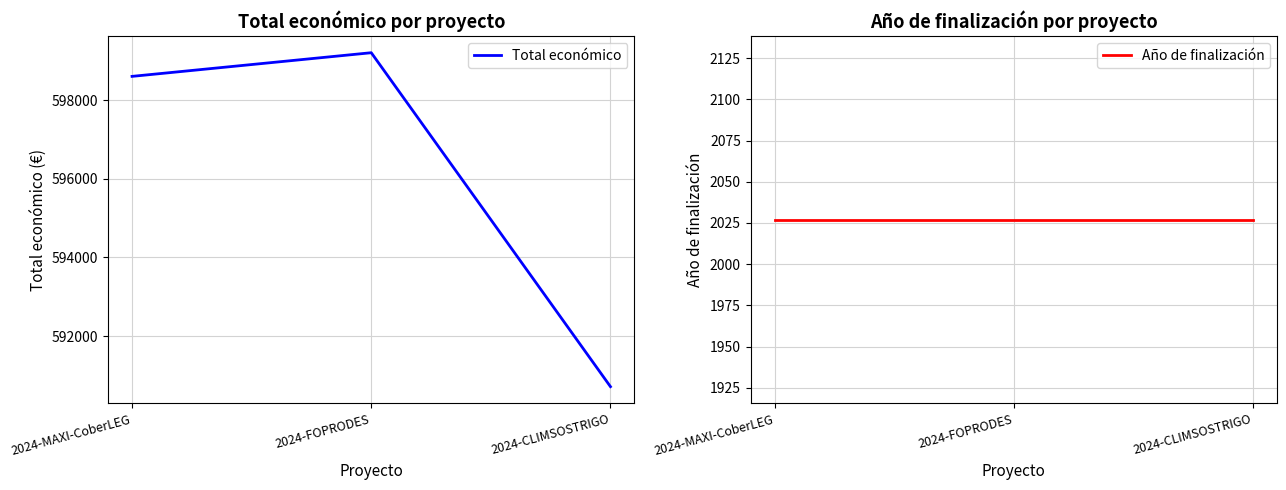

What is the difference between the highest and lowest values at 2024-CLIMSOSTRIGO?

588685